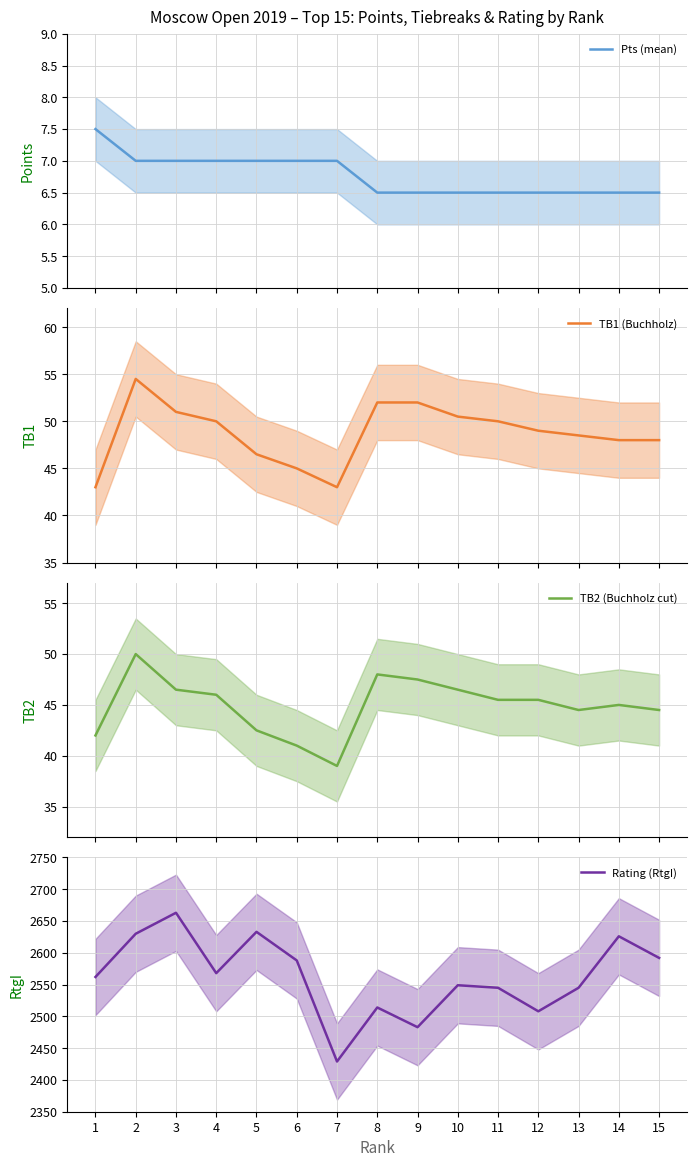

Where is the first local minimum for Rating (RtgI)?

4